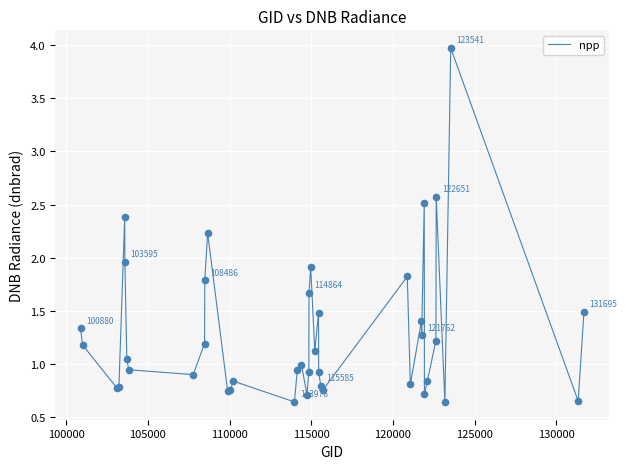

What is the difference between the maximum and minimum values?

3.3